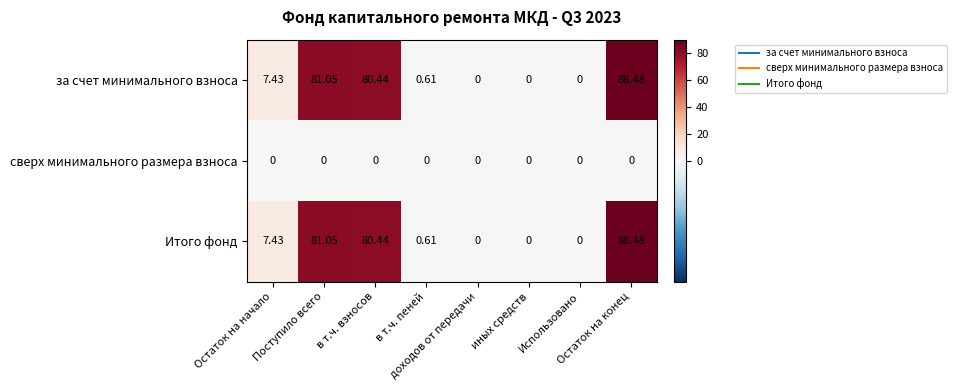

At how many categories does at least one series exceed 44?

3